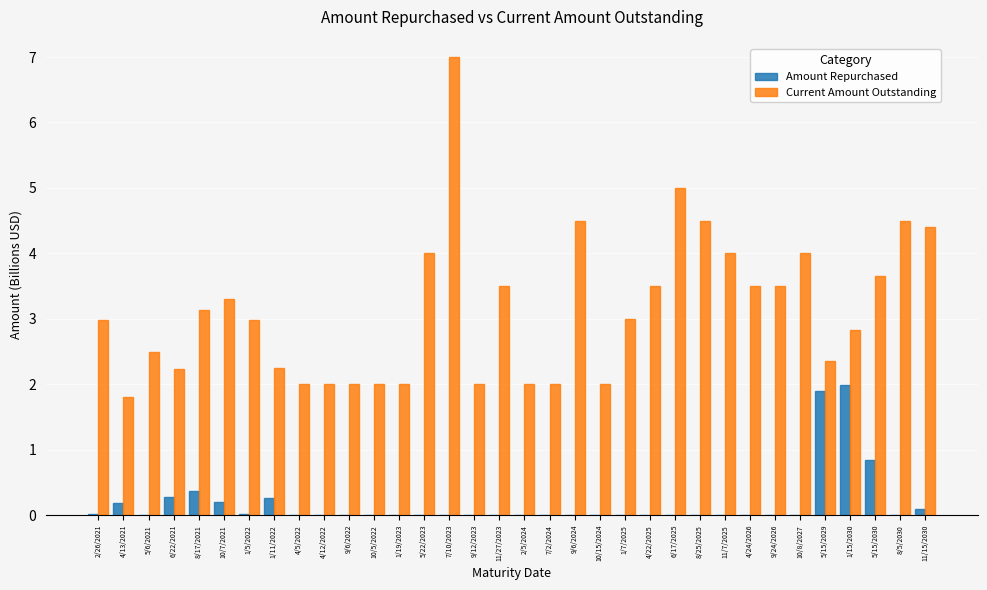

What is the sum of all Amount Repurchased values?

6.2